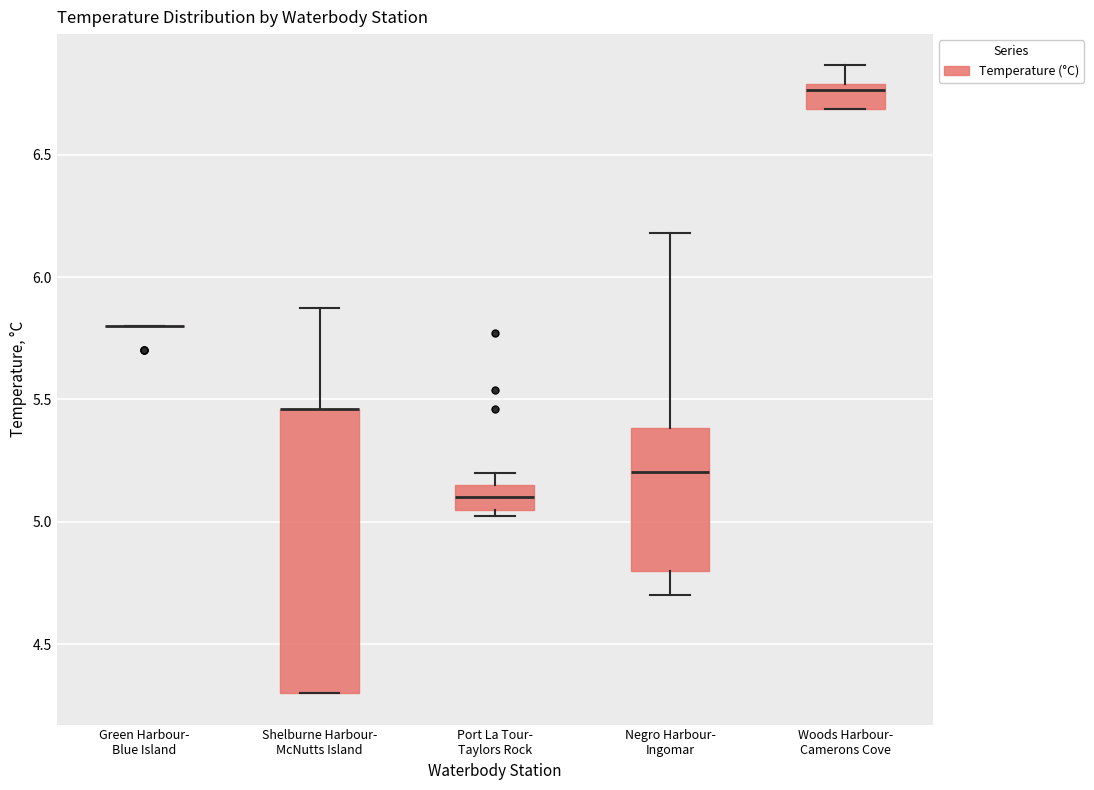

Which box is the tallest, from its lower edge to its upper edge?

Shelburne Harbour- McNutts Island